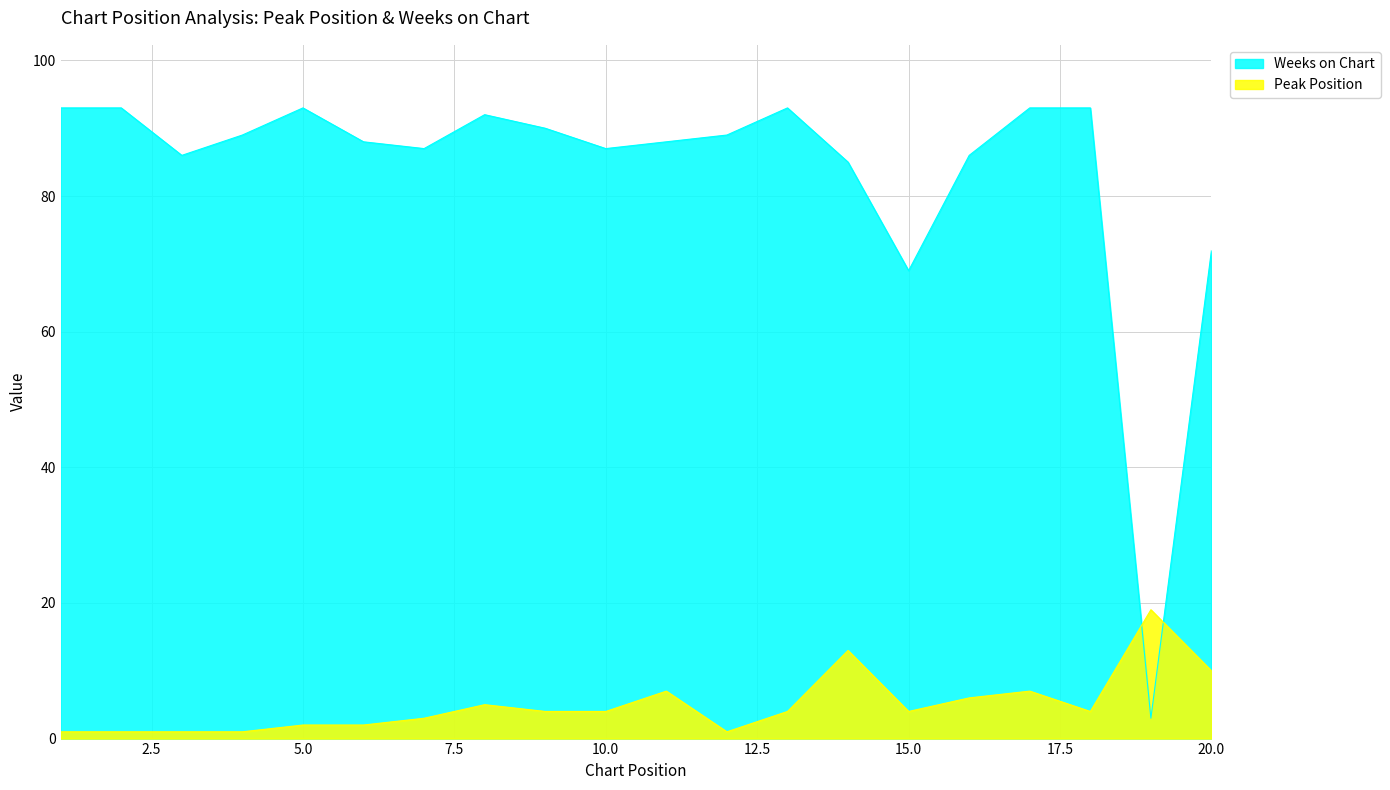

What is the minimum value shown in the chart?

1